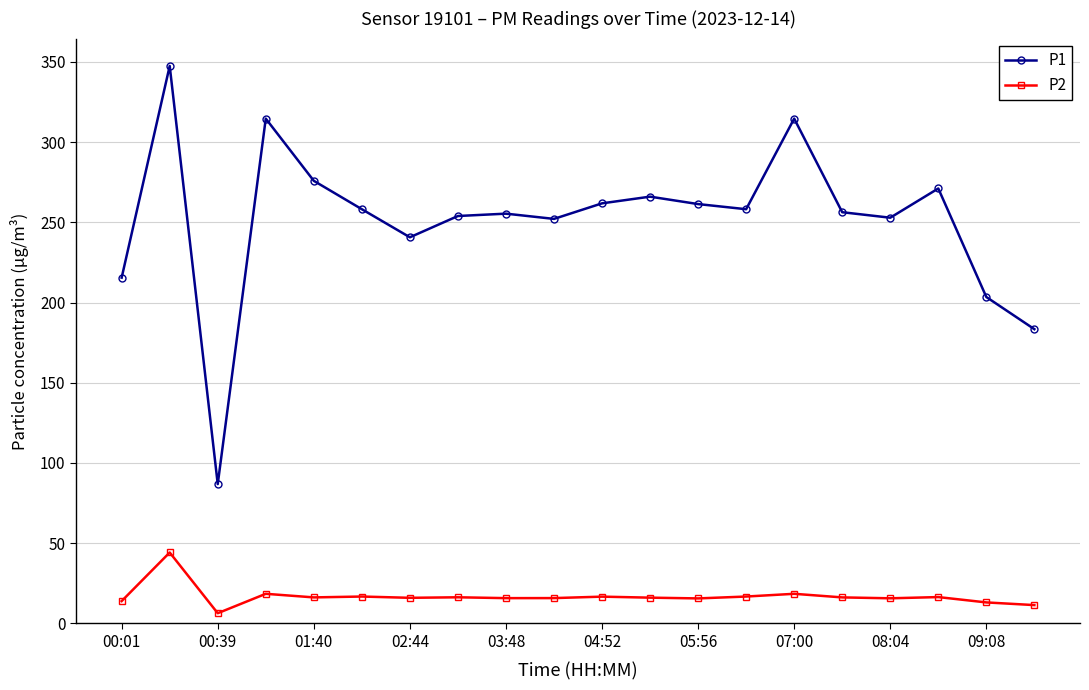

Which series has the largest range (max minus min)?

P1